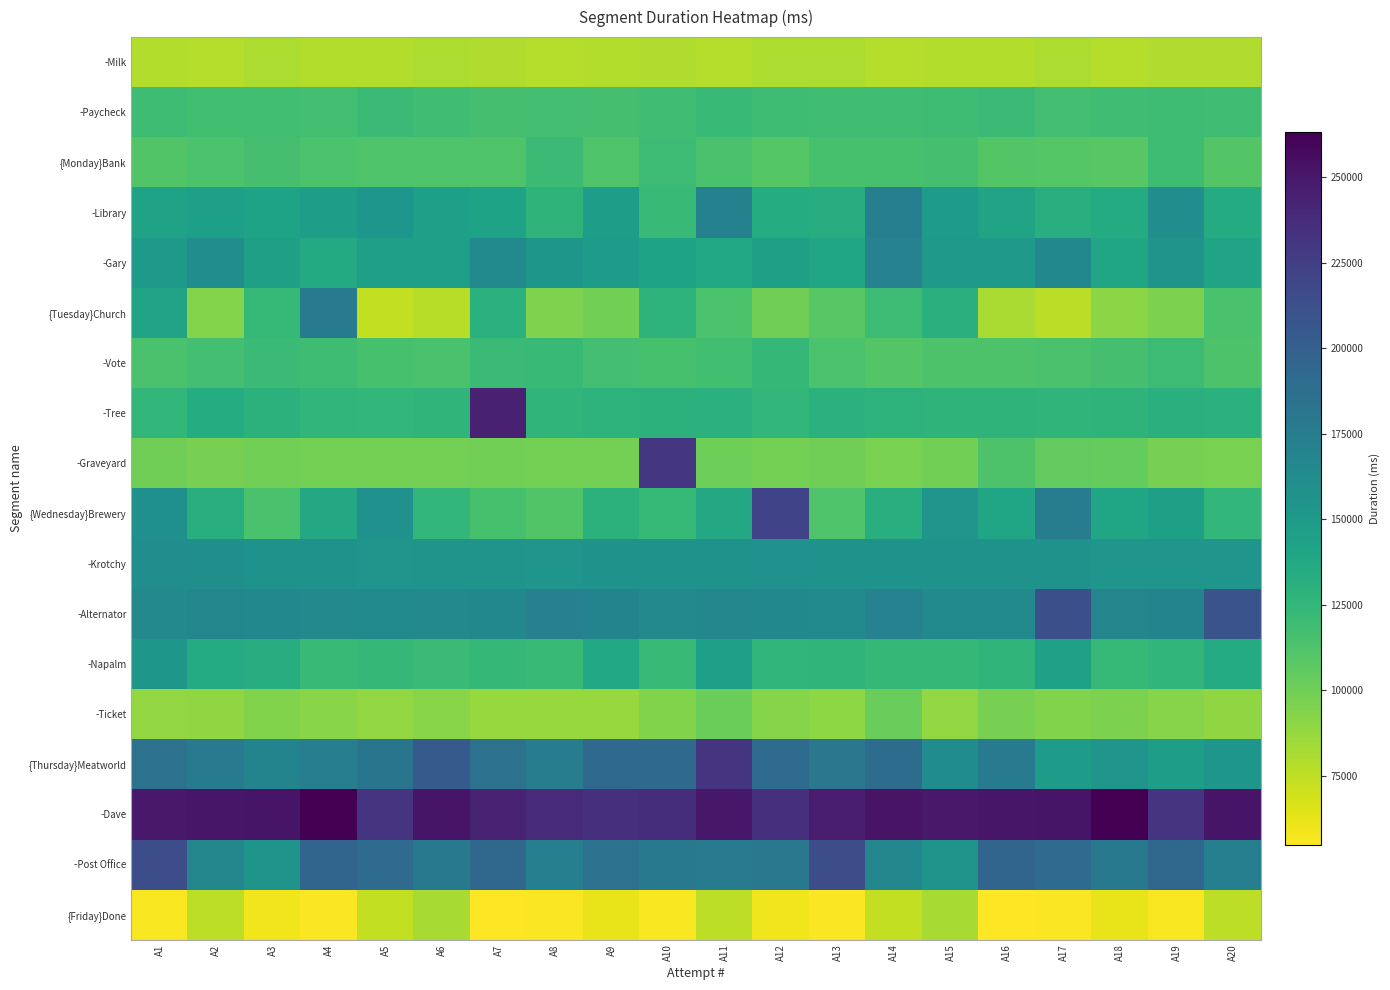

How many series are shown in this chart?

18